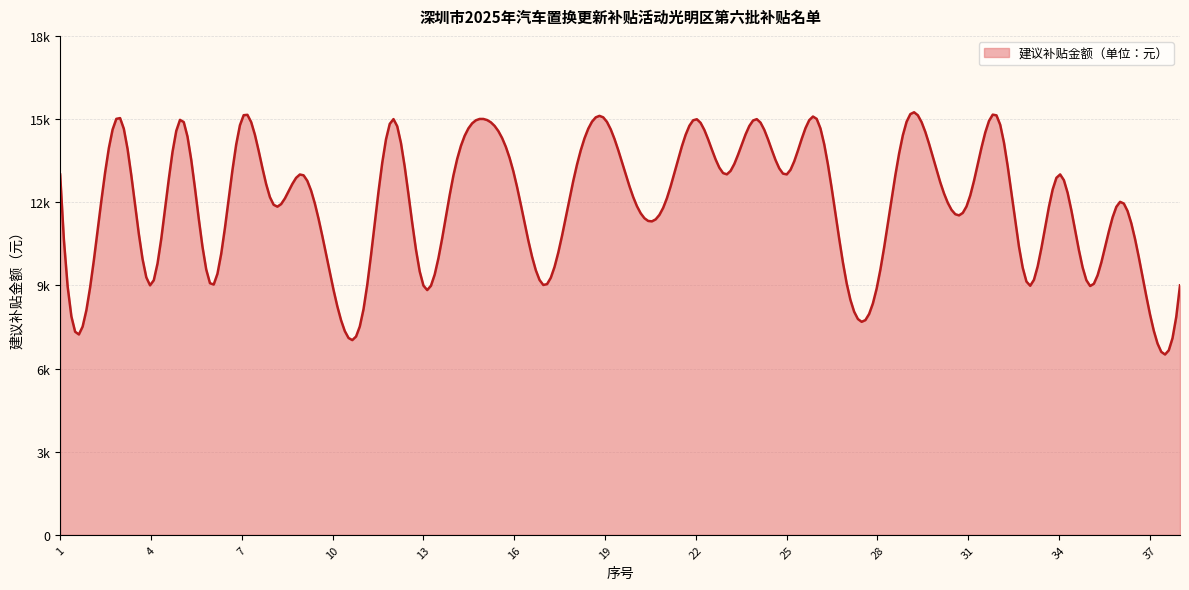

Does the chart have visible grid lines?

Yes